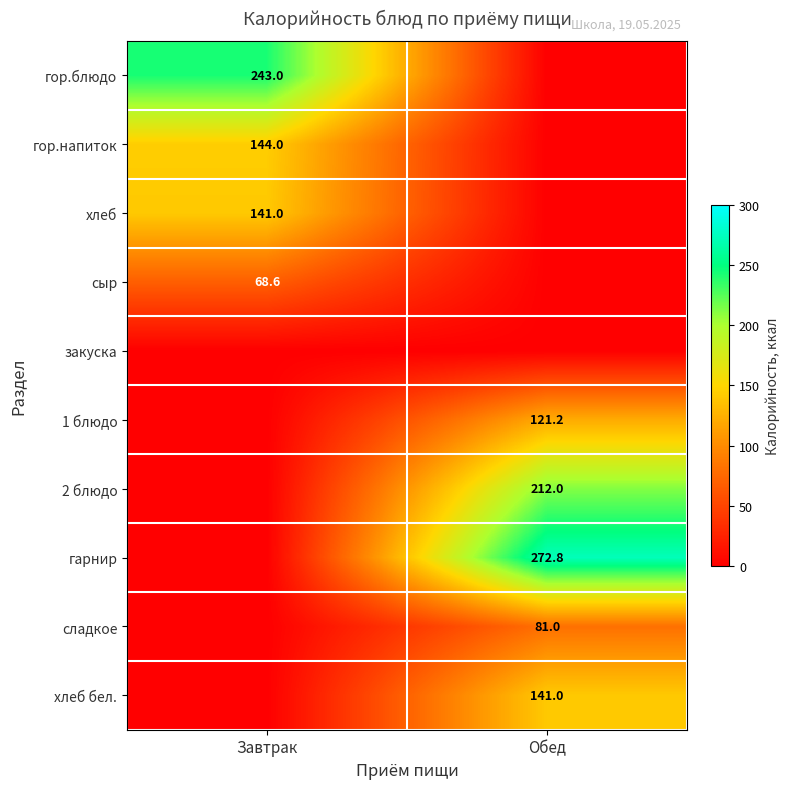

The value of сыр at Завтрак is 68.6. True or false?

True